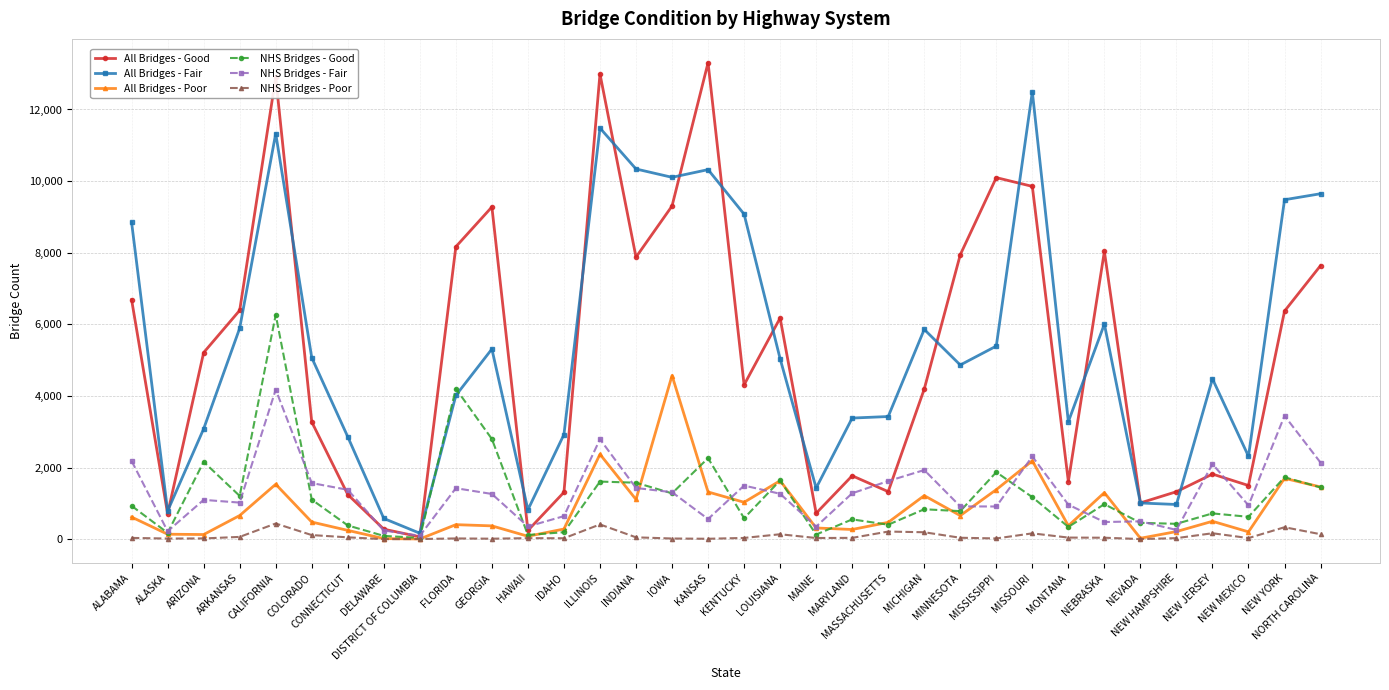

Which series has the largest range (max minus min)?

All Bridges - Good